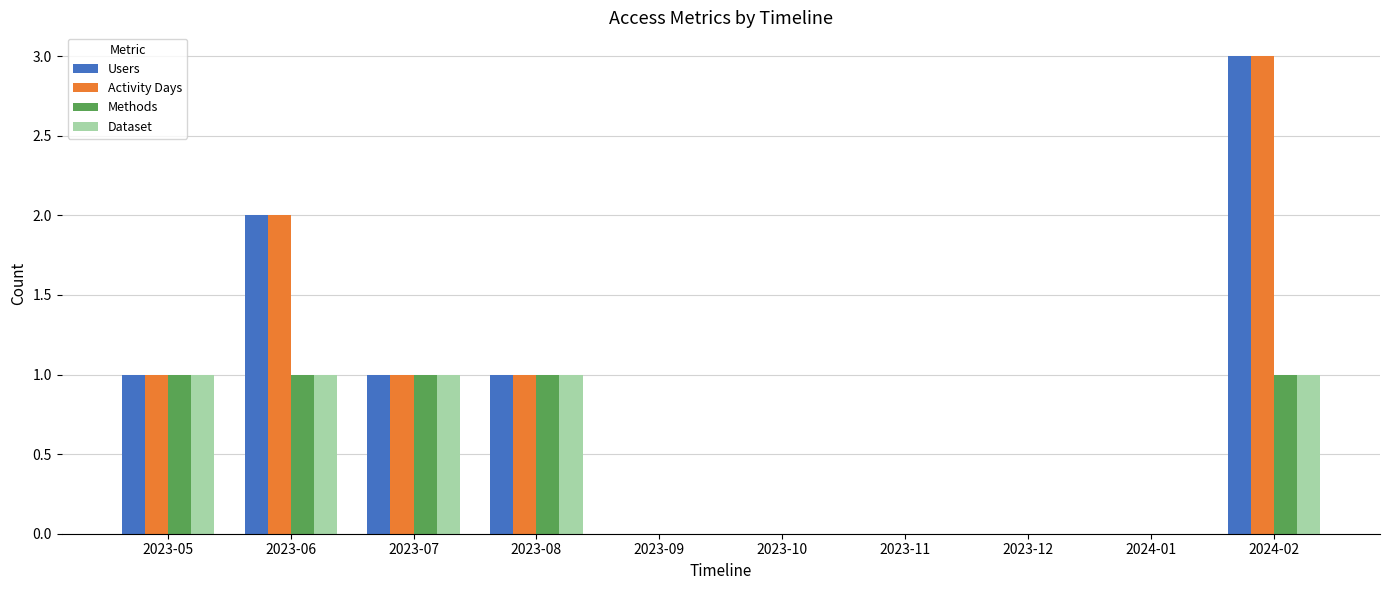

The Methods series shows 1 at 2023-10. True or false?

False